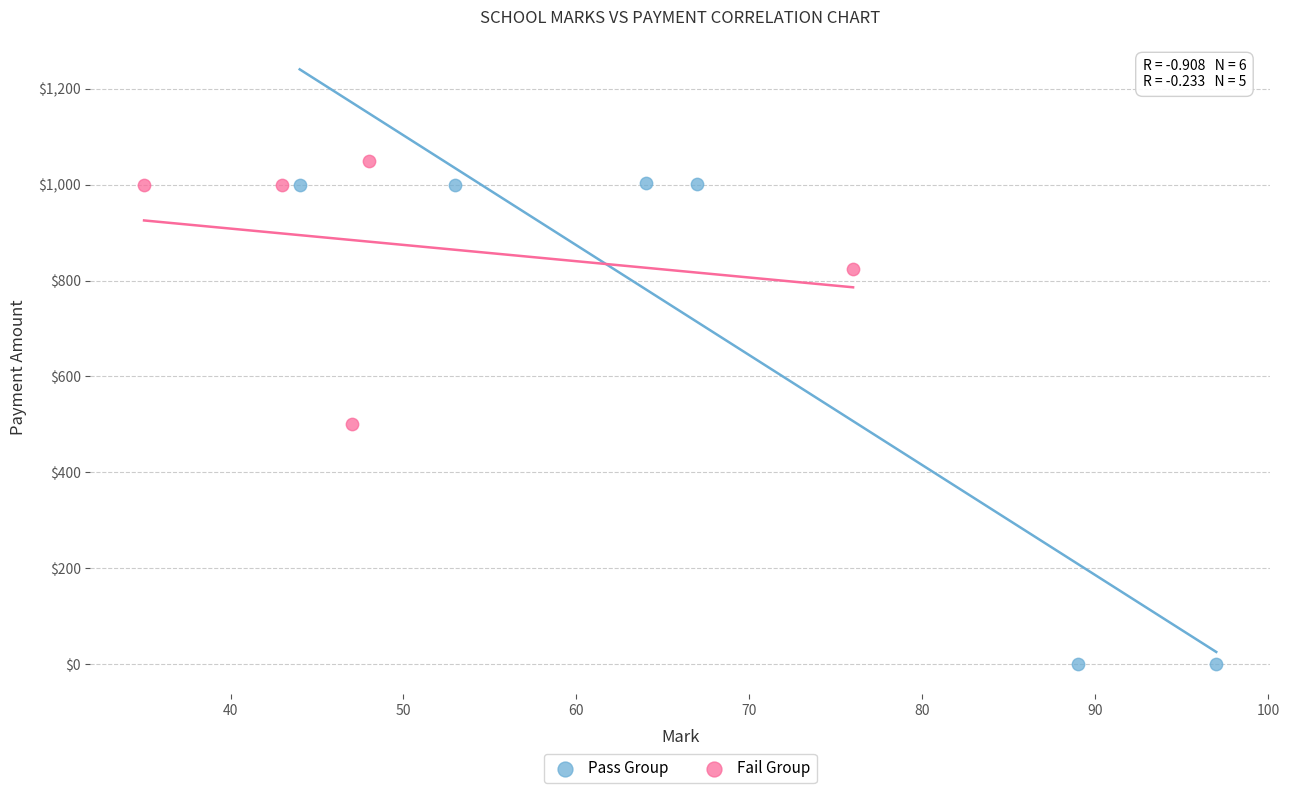

Which series has the widest spread of Y values?

Pass Group